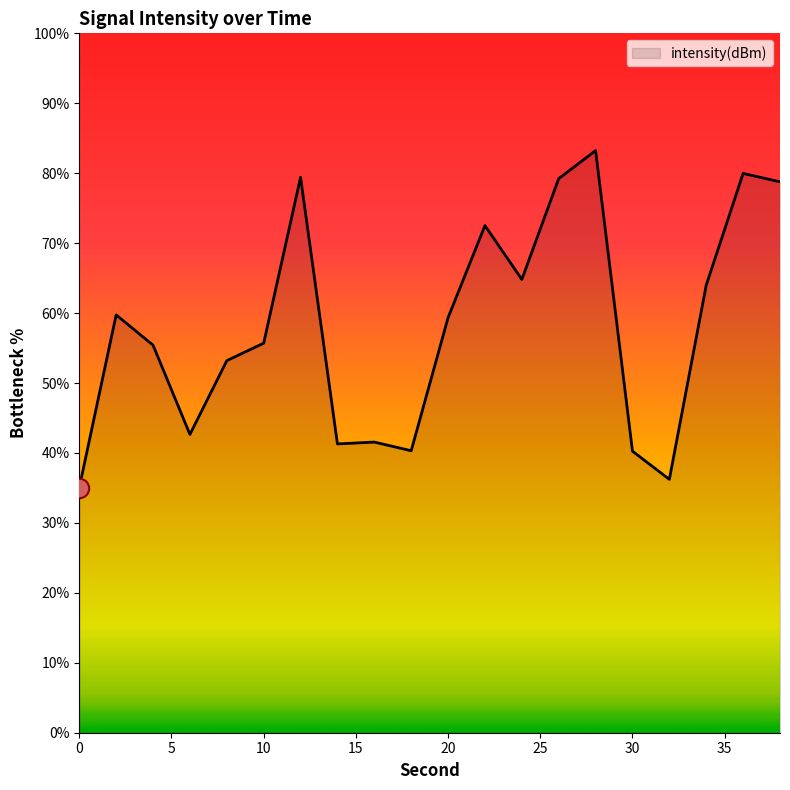

How many lines are shown in the chart?

1